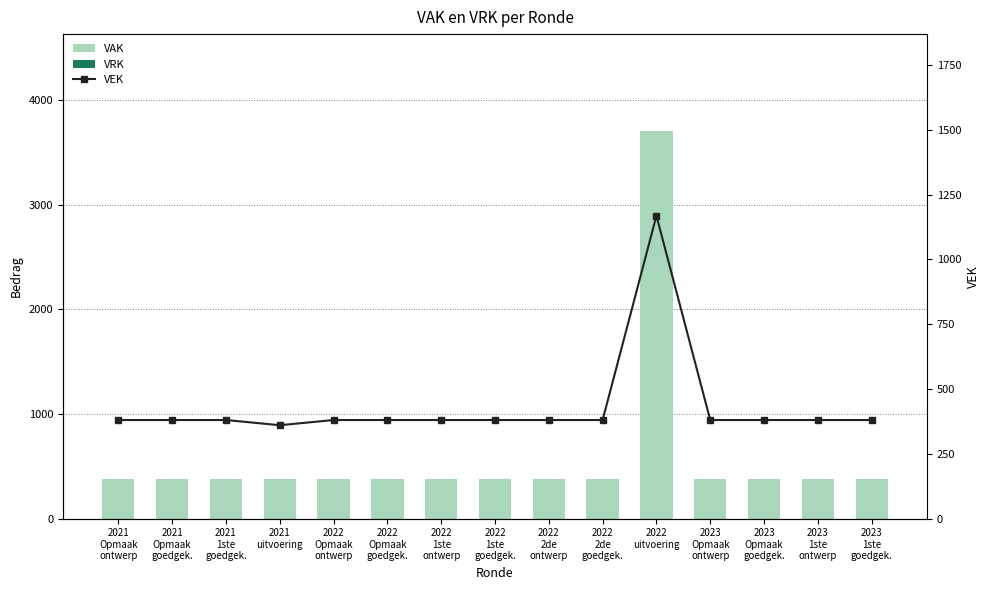

The value of VAK at 2021
uitvoering is 656. True or false?

False